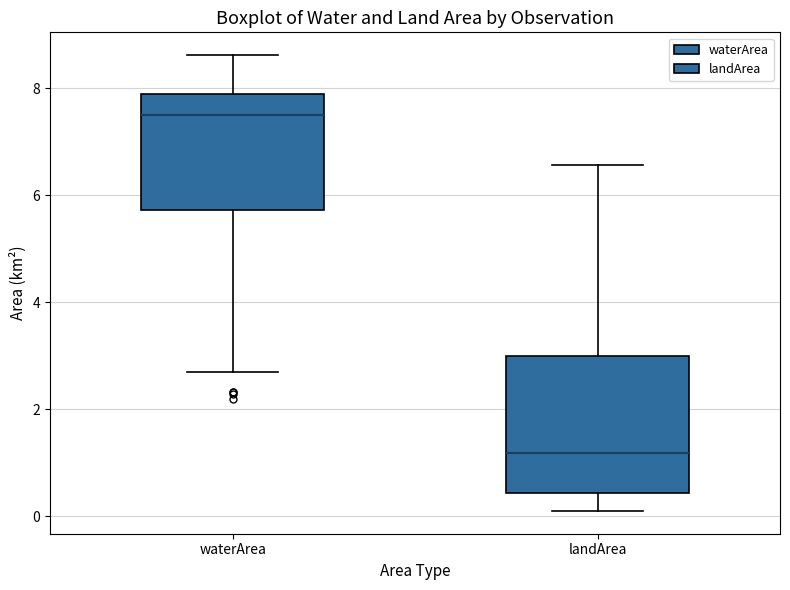

Comparing the boxes themselves (not the whiskers), which one is the tallest?

landArea